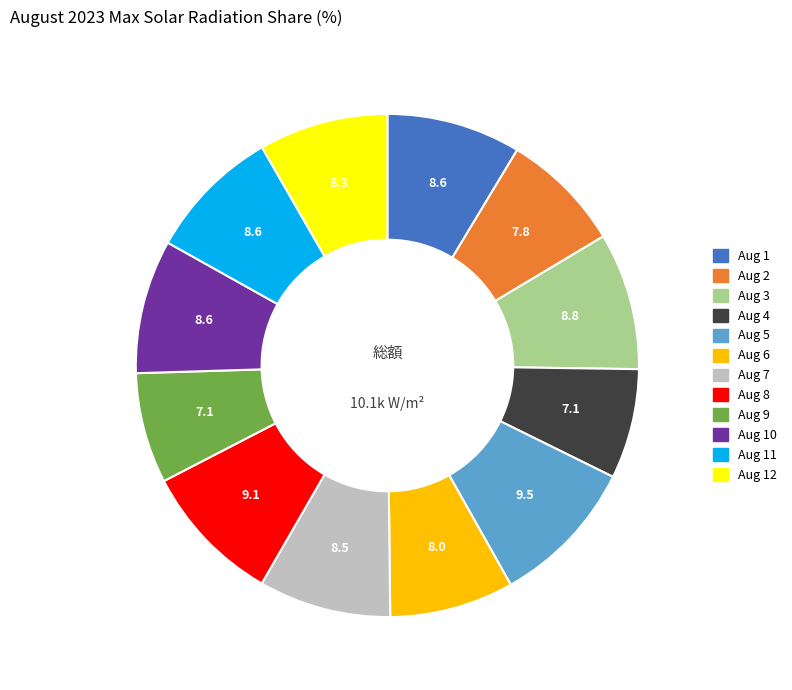

Is there any slice that represents more than half of the pie?

No